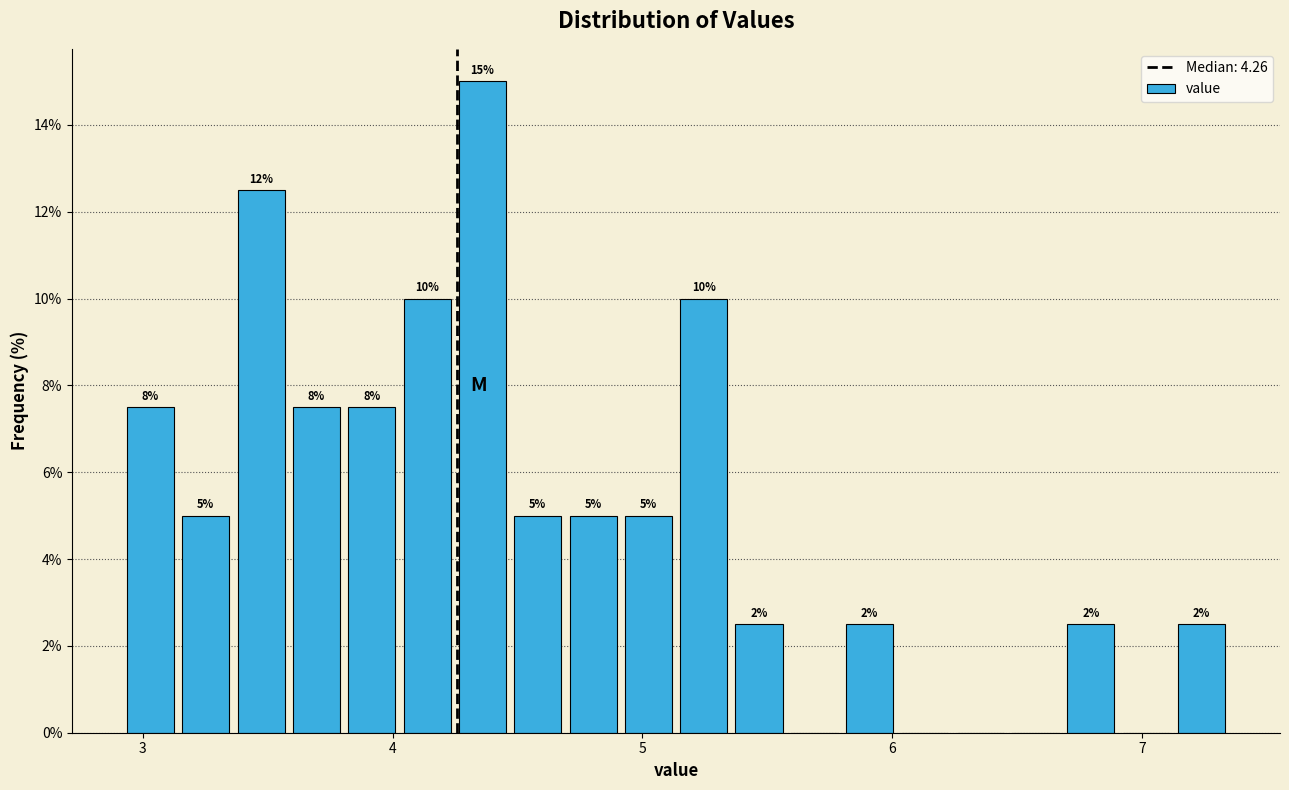

Around what value on the x-axis is the tallest bar? Give the approximate position of its centre, as read against the axis.

4.4